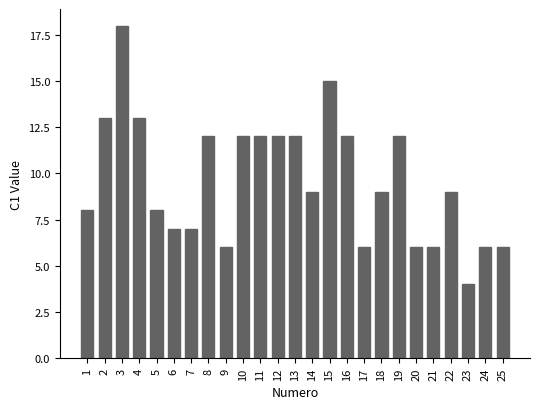

Count the number of data series in this chart.

1